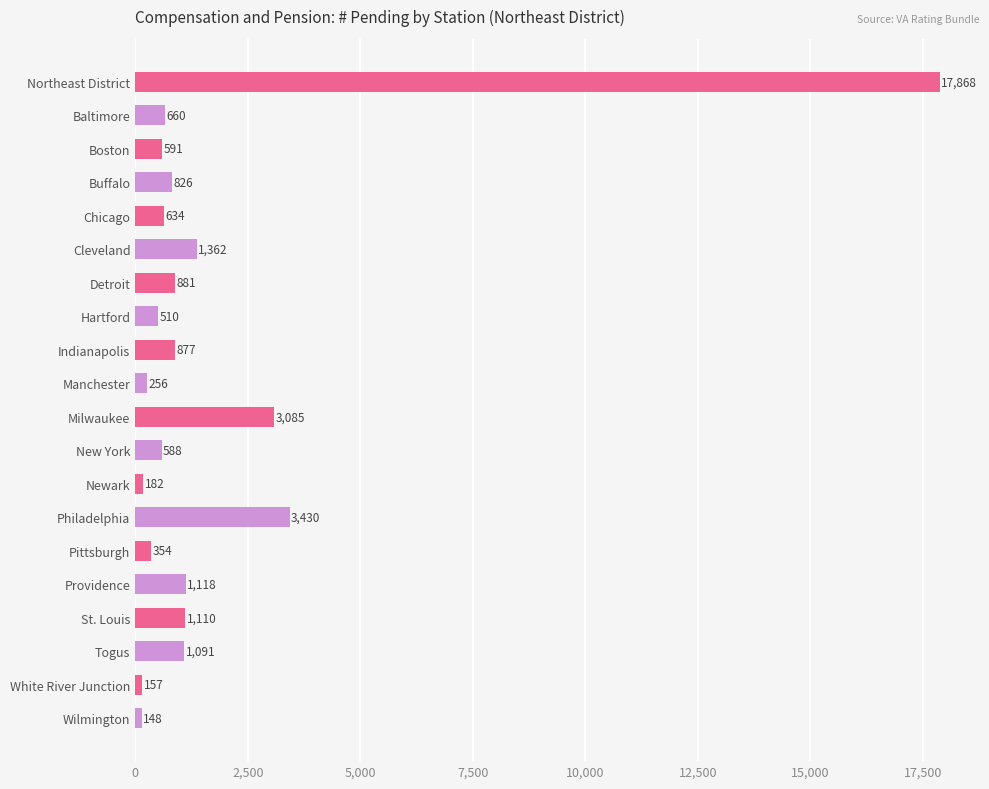

What position from the top is Boston?

3